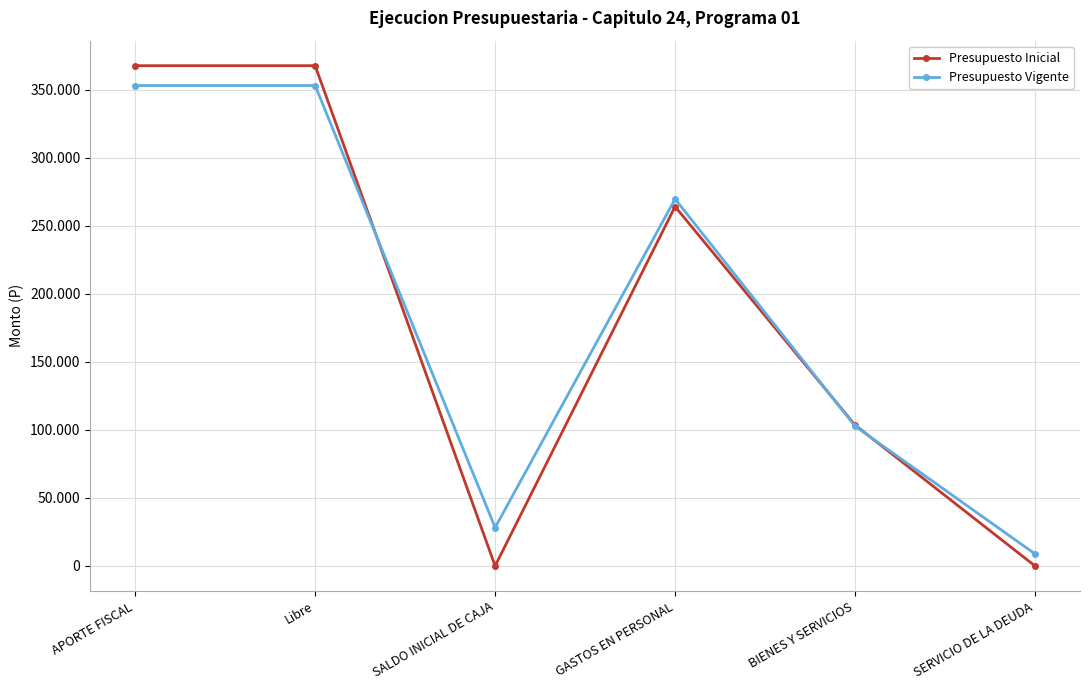

What are all the series names shown in the legend?

Presupuesto Inicial, Presupuesto Vigente